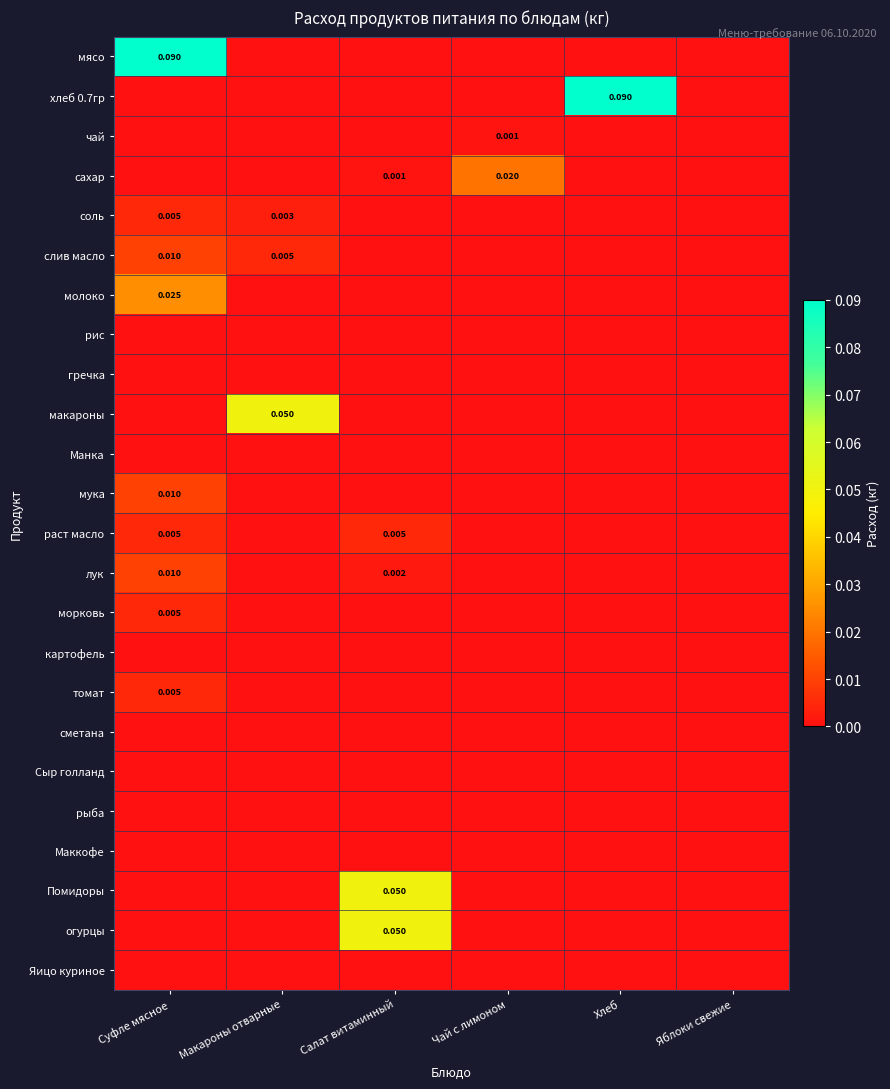

Between Суфле мясное and Макароны отварные, which series saw the biggest shift?

мясо